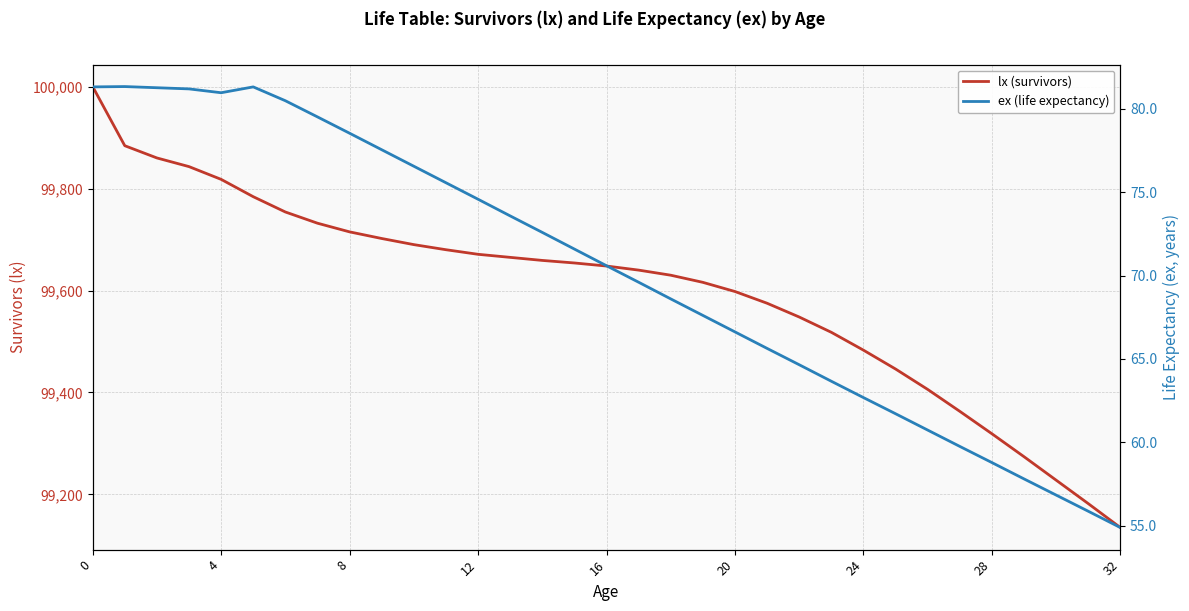

What is the label of the 23rd point from the right?

10